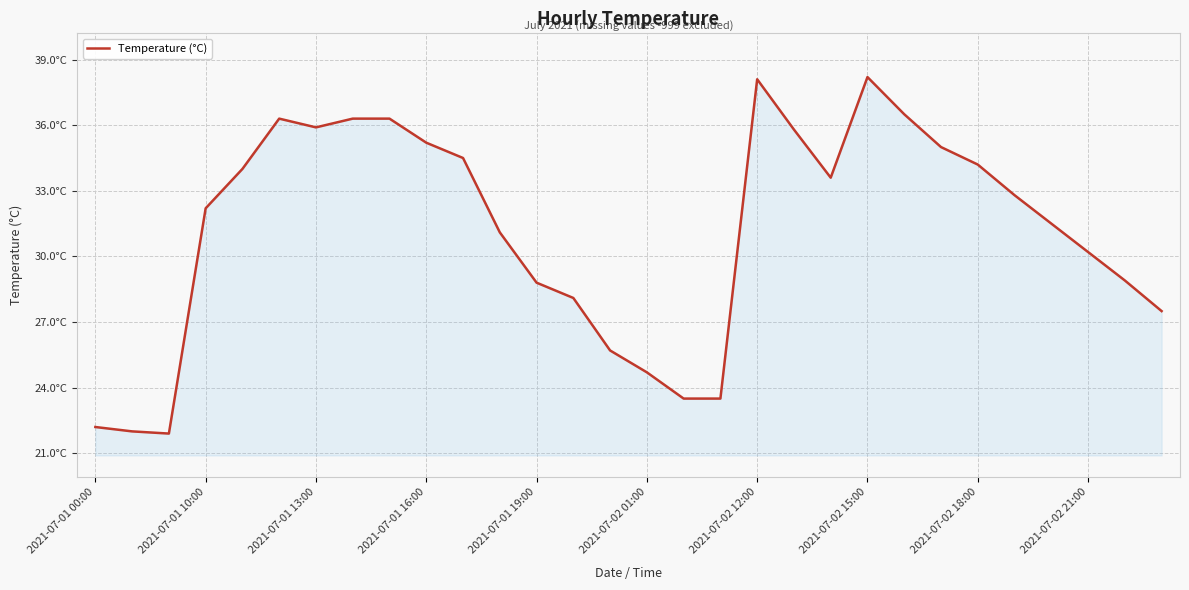

Does the chart have visible grid lines?

Yes